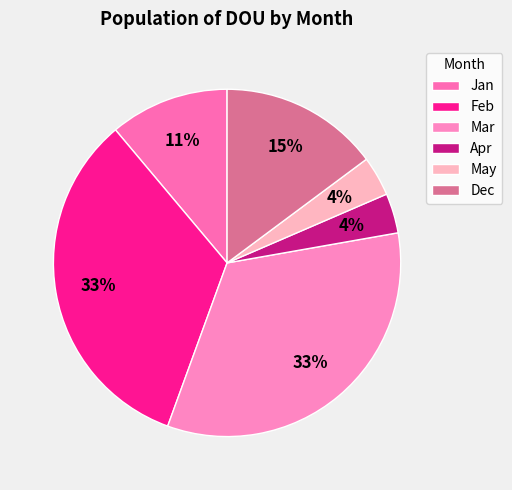

How many segments does this pie chart have?

6